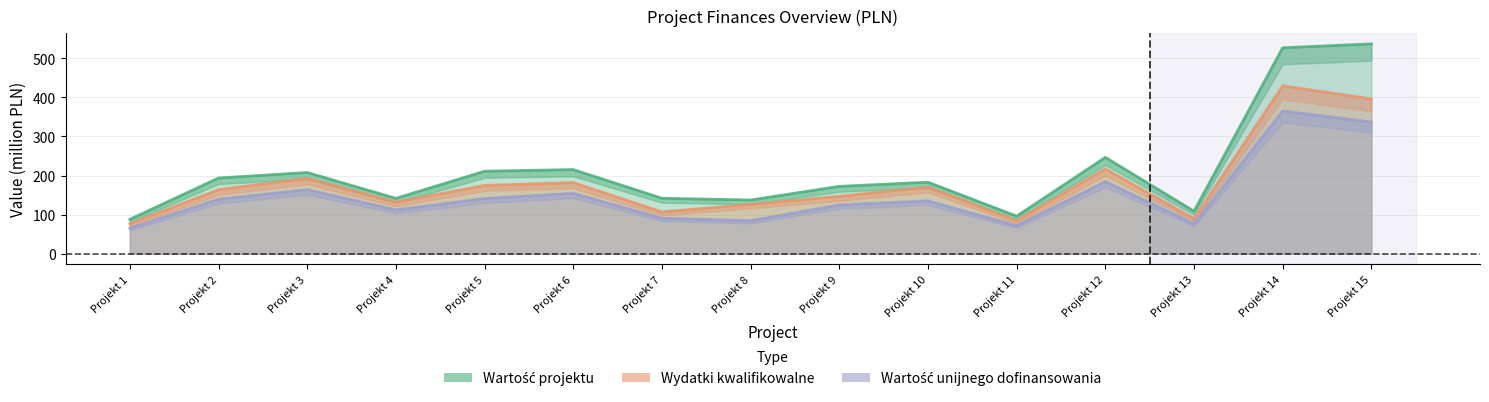

The Wydatki kwalifikowalne series shows 396.3 at Projekt 15. True or false?

True